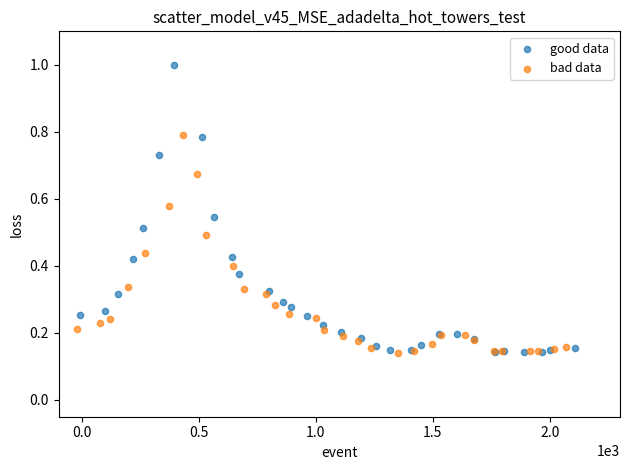

Which series has the largest Y range (max minus min)?

good data